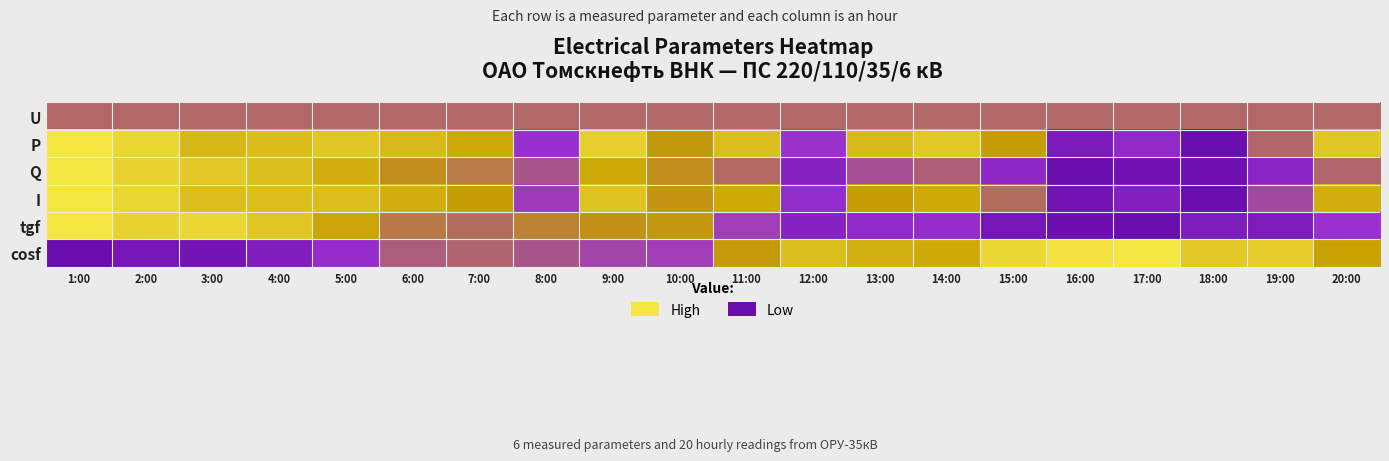

Between 7:00 and 18:00, which is larger?

7:00